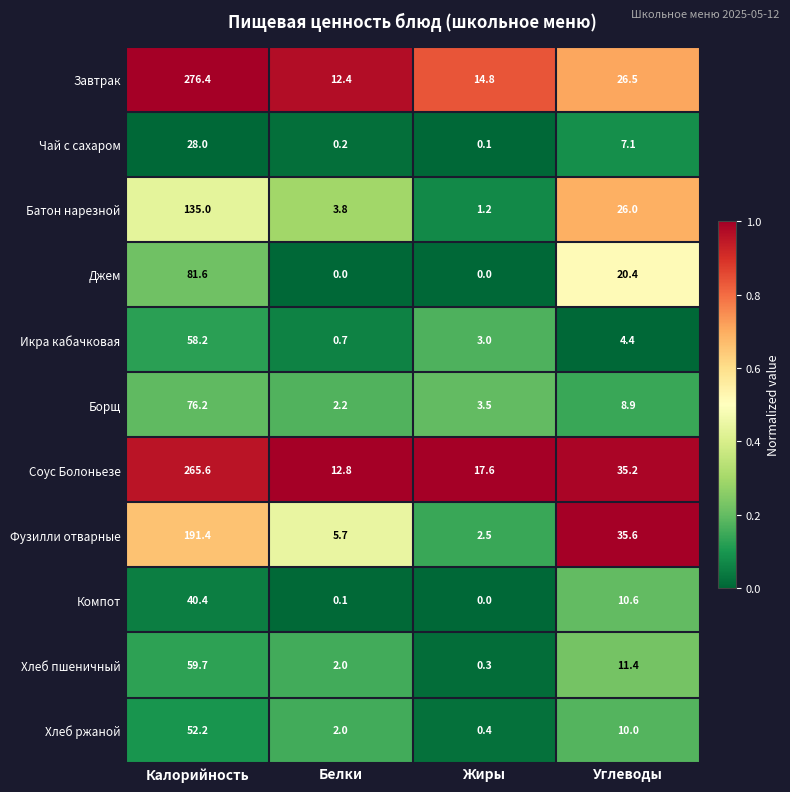

What is the maximum value shown in the chart?

276.4